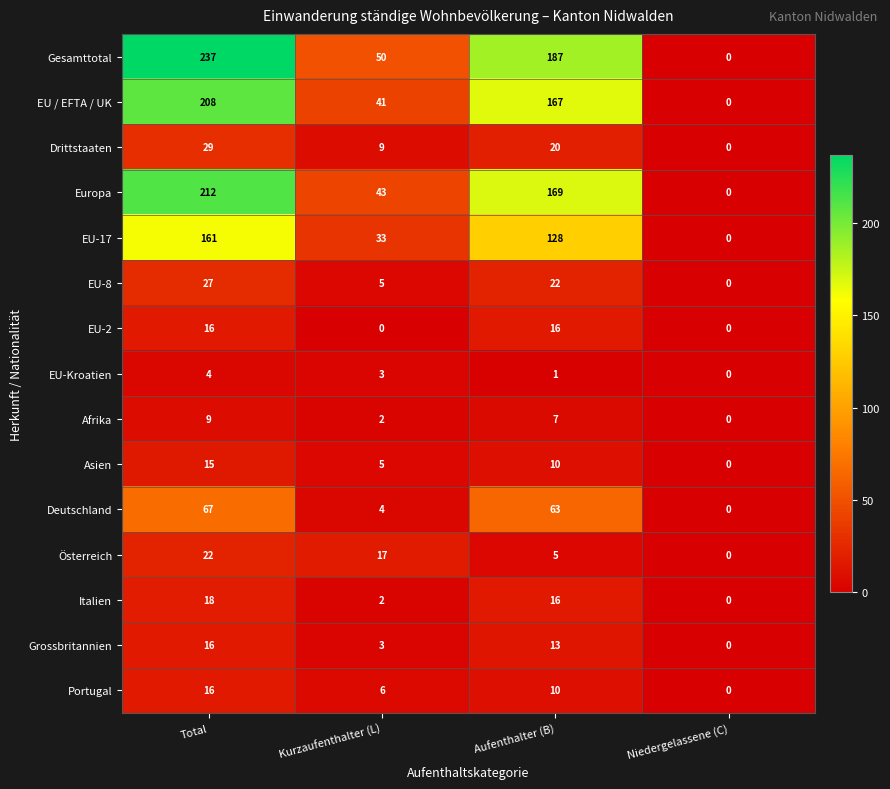

What is the total value across all series at Aufenthalter (B)?

834